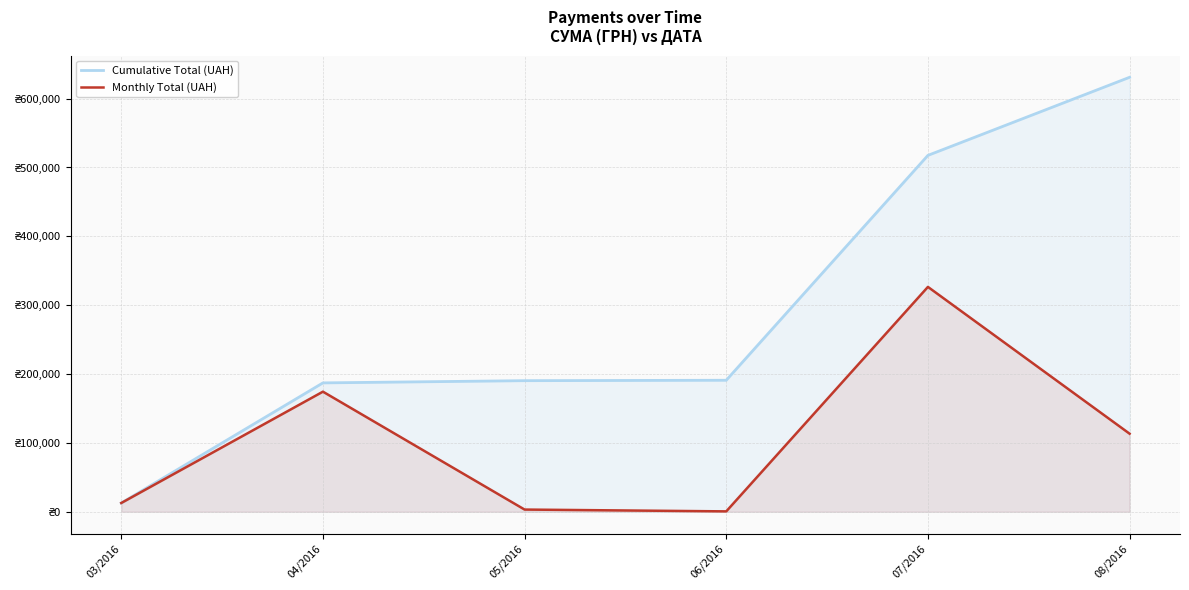

List the labels in order of Monthly Total (UAH) value, smallest first.

06/2016, 05/2016, 03/2016, 08/2016, 04/2016, 07/2016